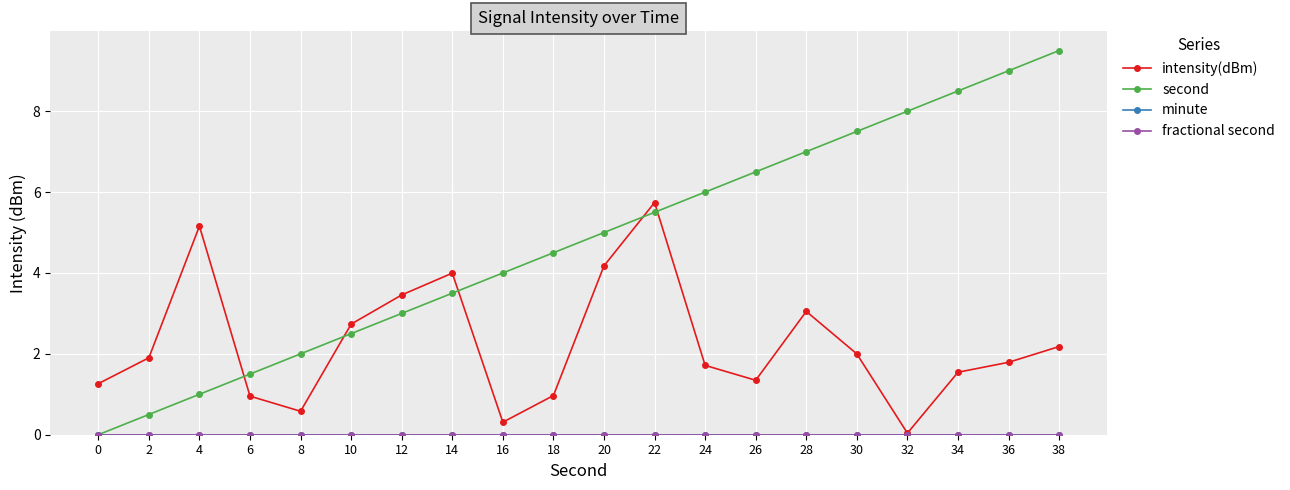

Does the chart have visible grid lines?

Yes